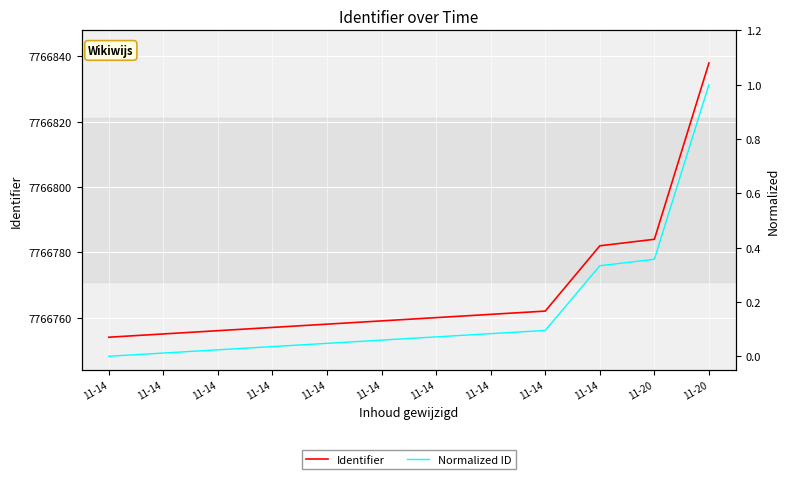

Which category has the highest value in the Identifier series?

11-20